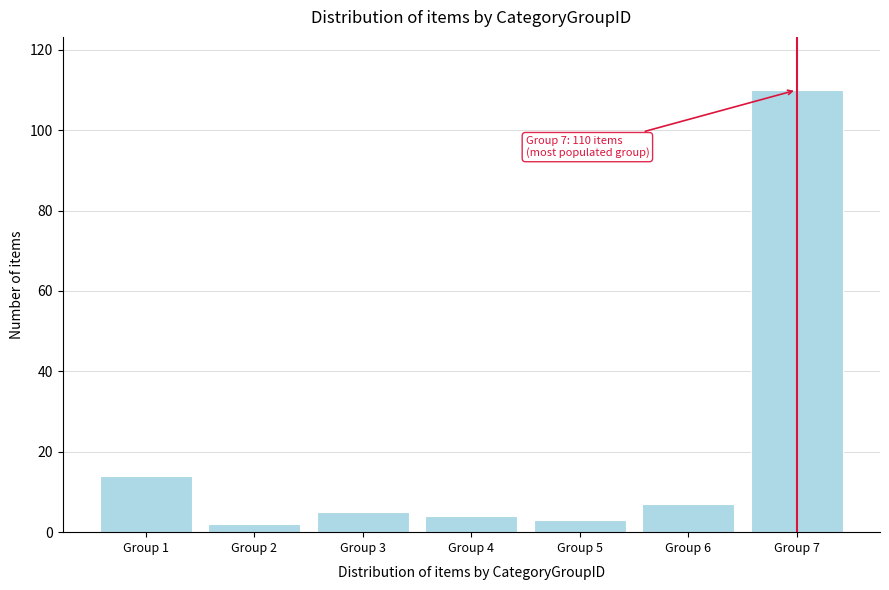

Reading right to left, extract all data points from this chart.

Group 7=110	Group 6=7	Group 5=3	Group 4=4	Group 3=5	Group 2=2	Group 1=14